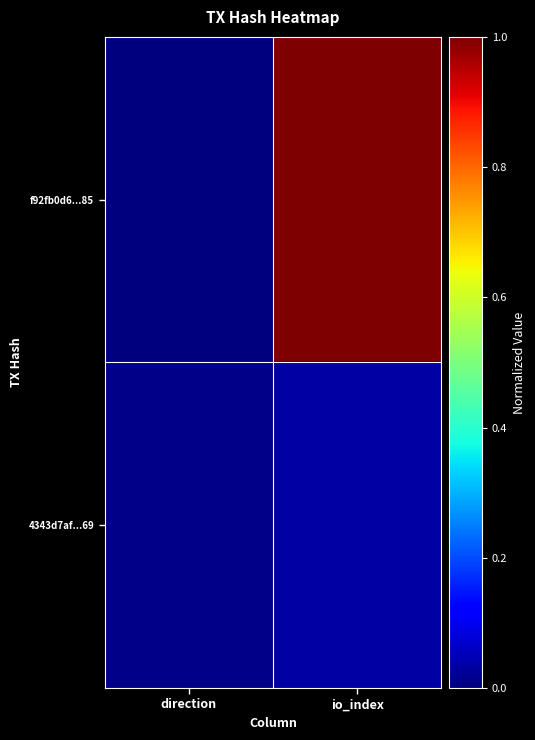

Reading right to left, what are all the values shown in this chart?

f92fb0d6...85: io_index=1.0	direction=0.0
4343d7af...69: io_index=0.0	direction=0.0